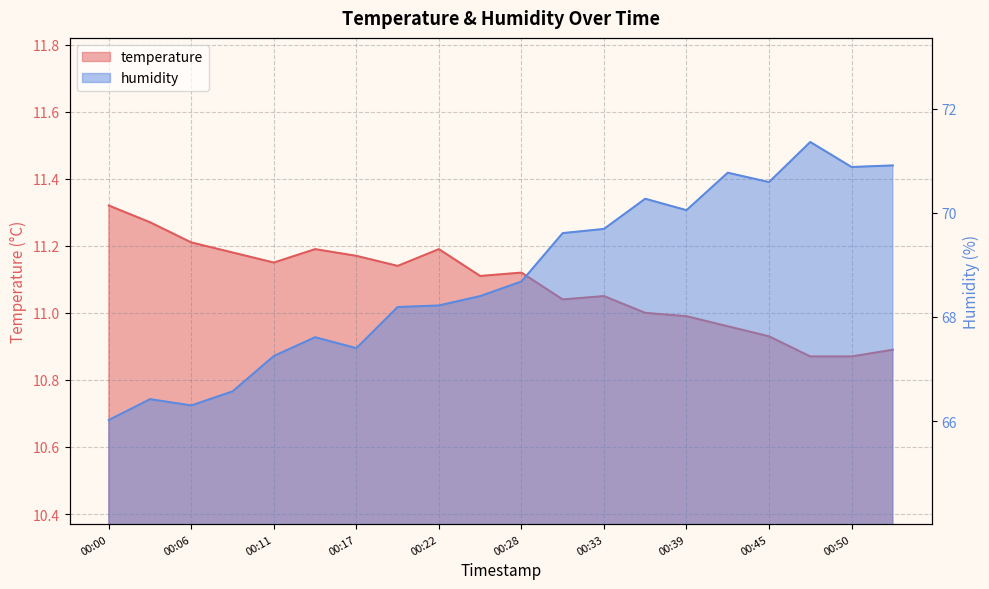

At which category is the sum across all series the highest?

00:47